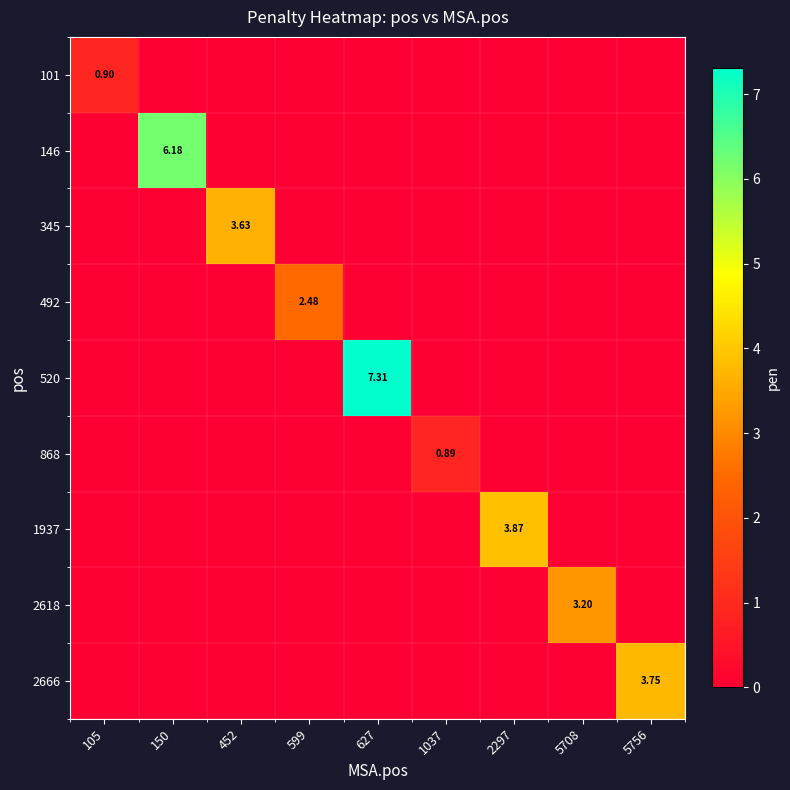

The value of 101 at 5756 is 0.0. True or false?

True